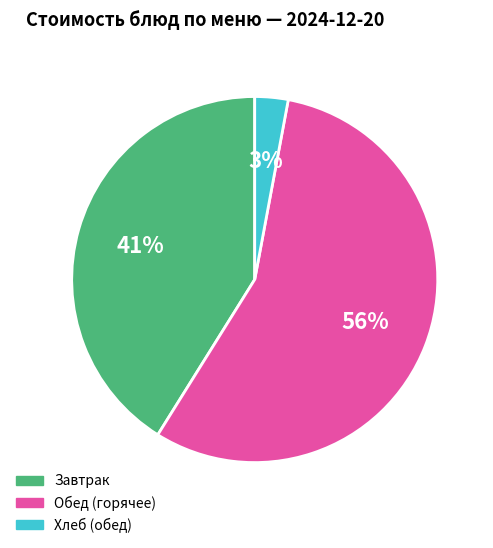

Is there any slice that represents more than half of the pie?

Yes